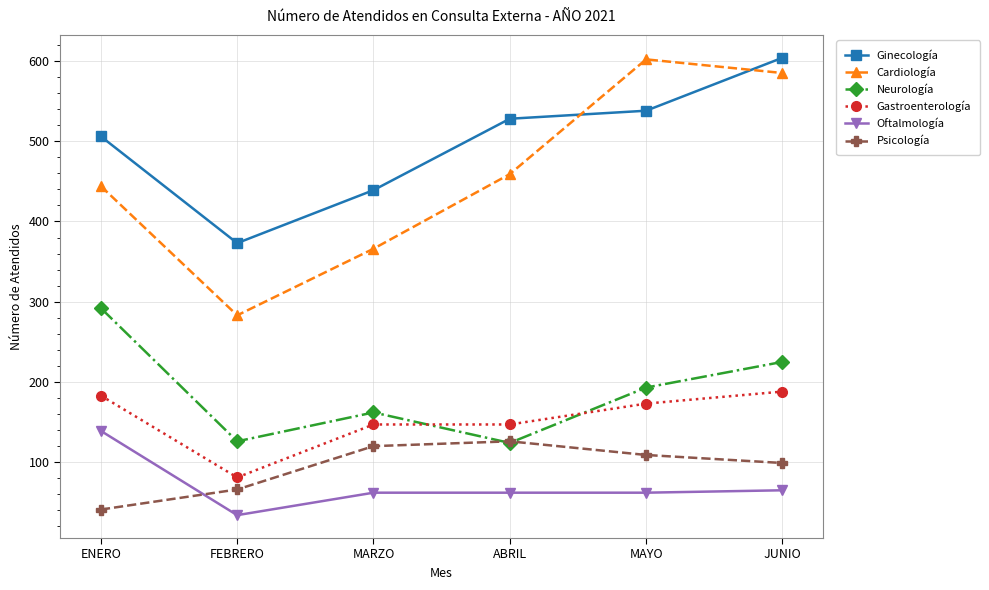

True or false: Oftalmología has a value of 11 at FEBRERO.

False